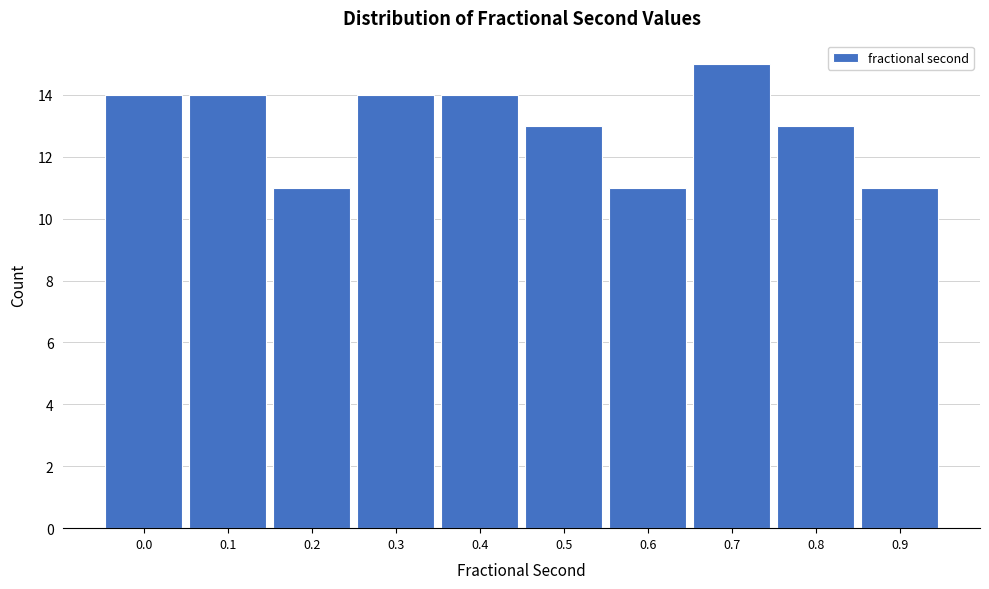

Reading left to right, what are all the values shown in this chart?

0.0=14	0.1=14	0.2=11	0.3=14	0.4=14	0.5=13	0.6=11	0.7=15	0.8=13	0.9=11